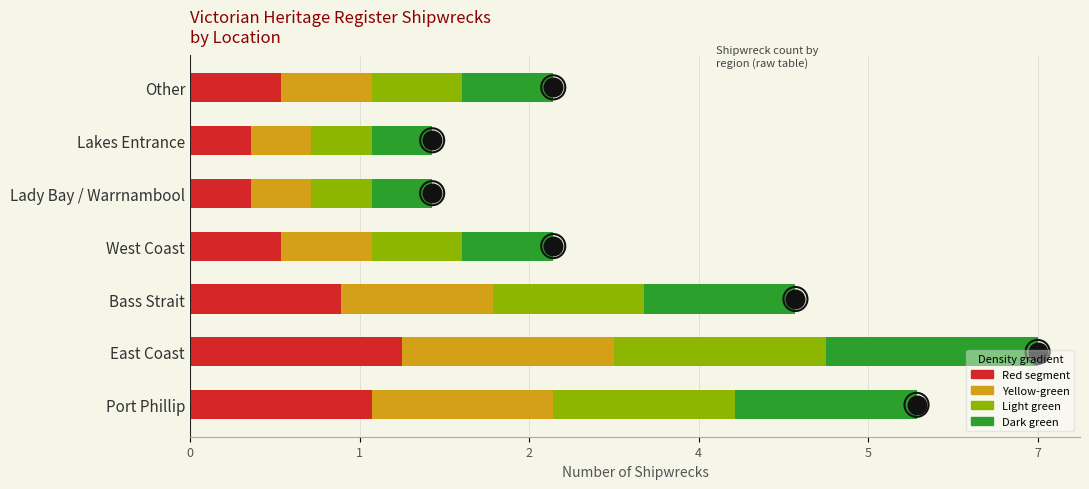

What is the ratio of the value at Other to the value at Bass Strait?

0.6